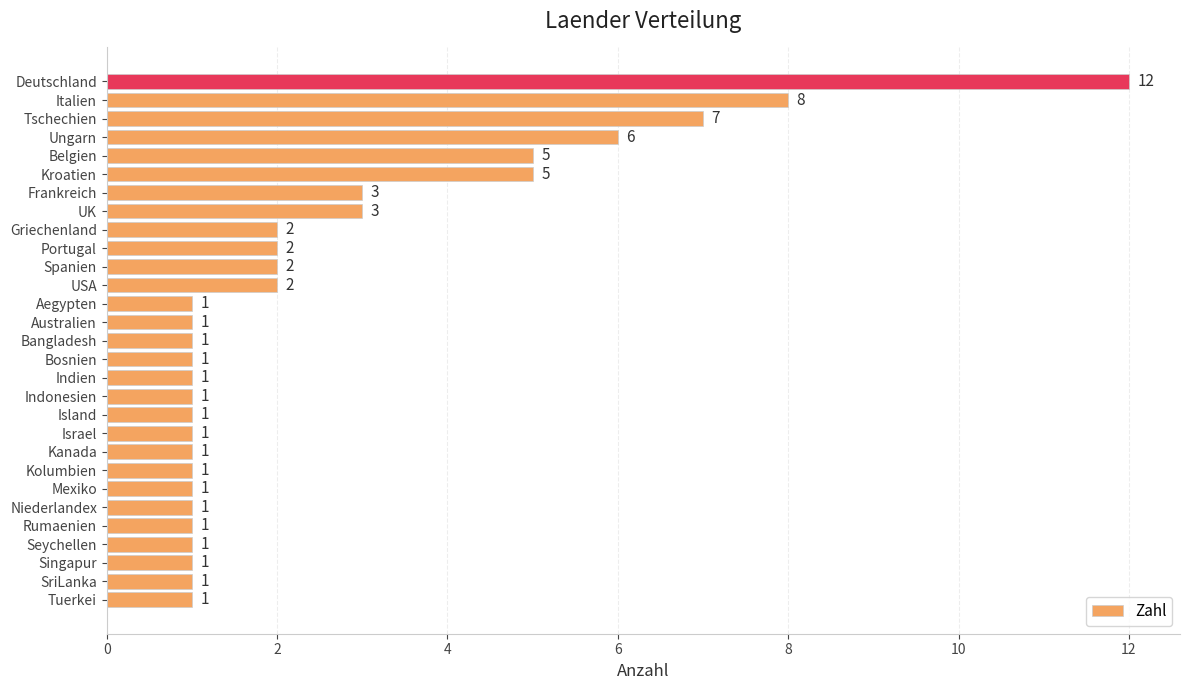

What is the ratio of the value at Rumaenien to the value at USA?

0.5